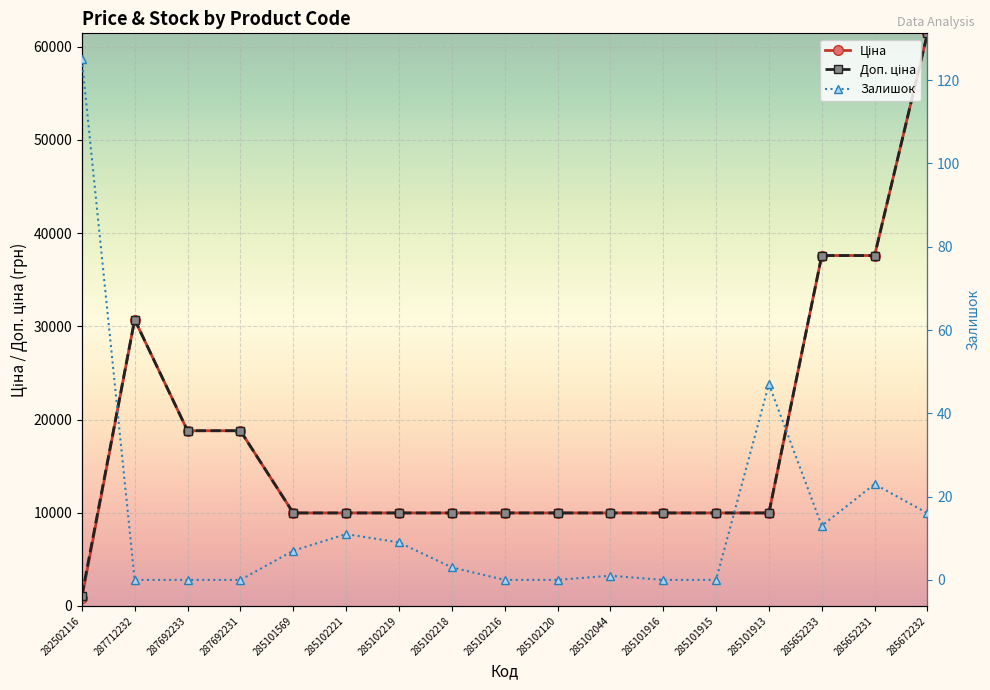

True or false: Залишок and Доп. ціна intersect in this chart.

False